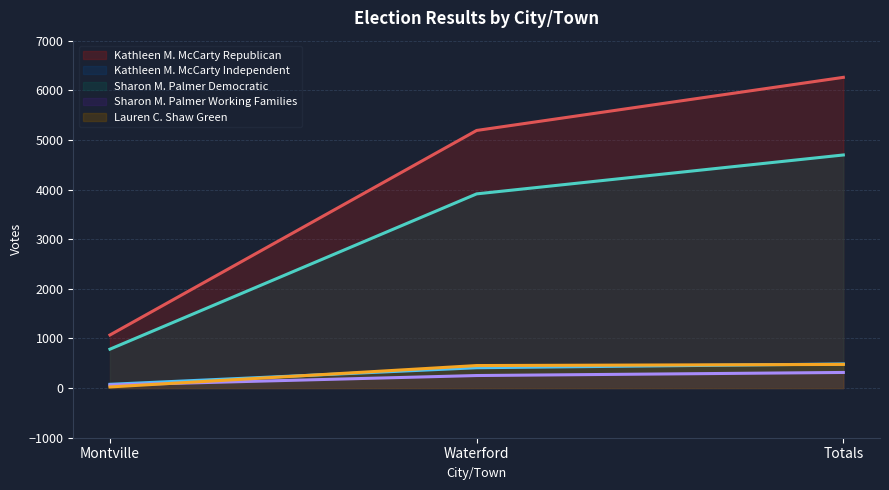

What is the minimum value shown in the chart?

23